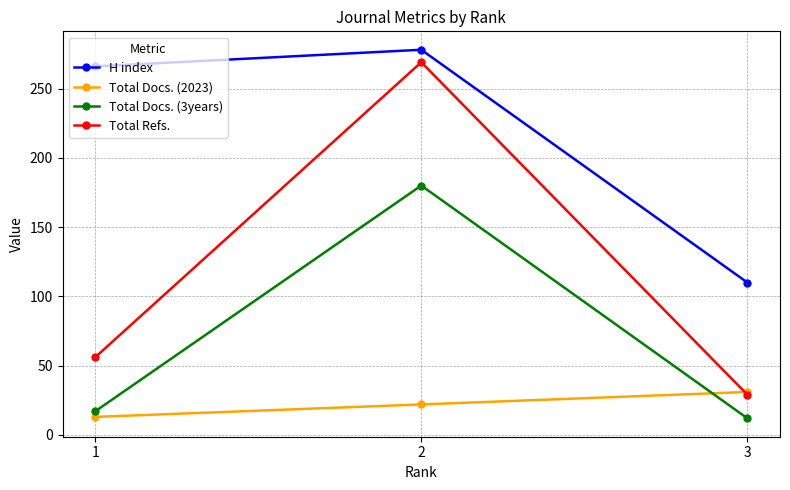

What are all the series names shown in the legend?

H index, Total Docs. (2023), Total Docs. (3years), Total Refs.